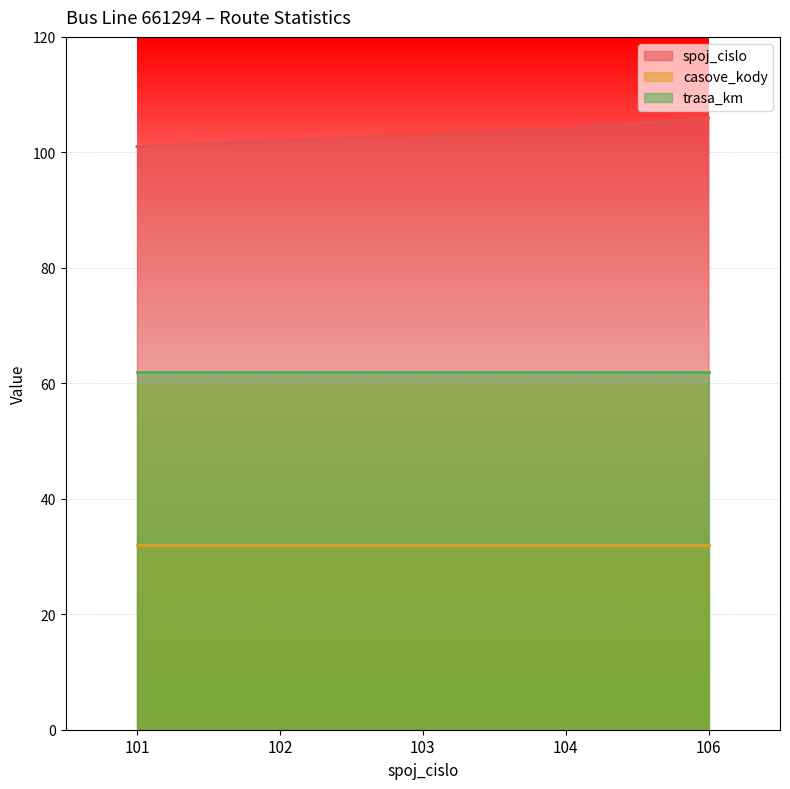

Does the chart display data point markers on the line(s)?

No